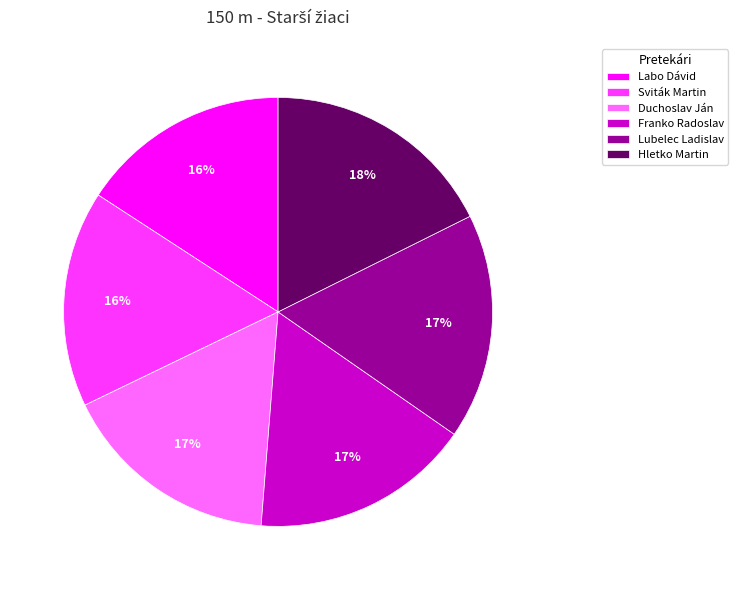

Between Lubelec Ladislav and Labo Dávid, which is larger?

Lubelec Ladislav